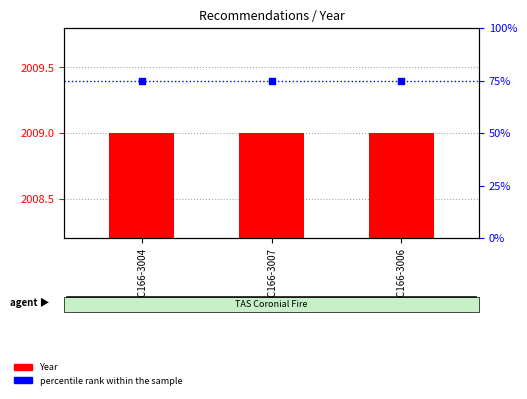

Is the value of percentile rank within the sample at REC166-3007 greater than the value of Year at REC166-3006?

No